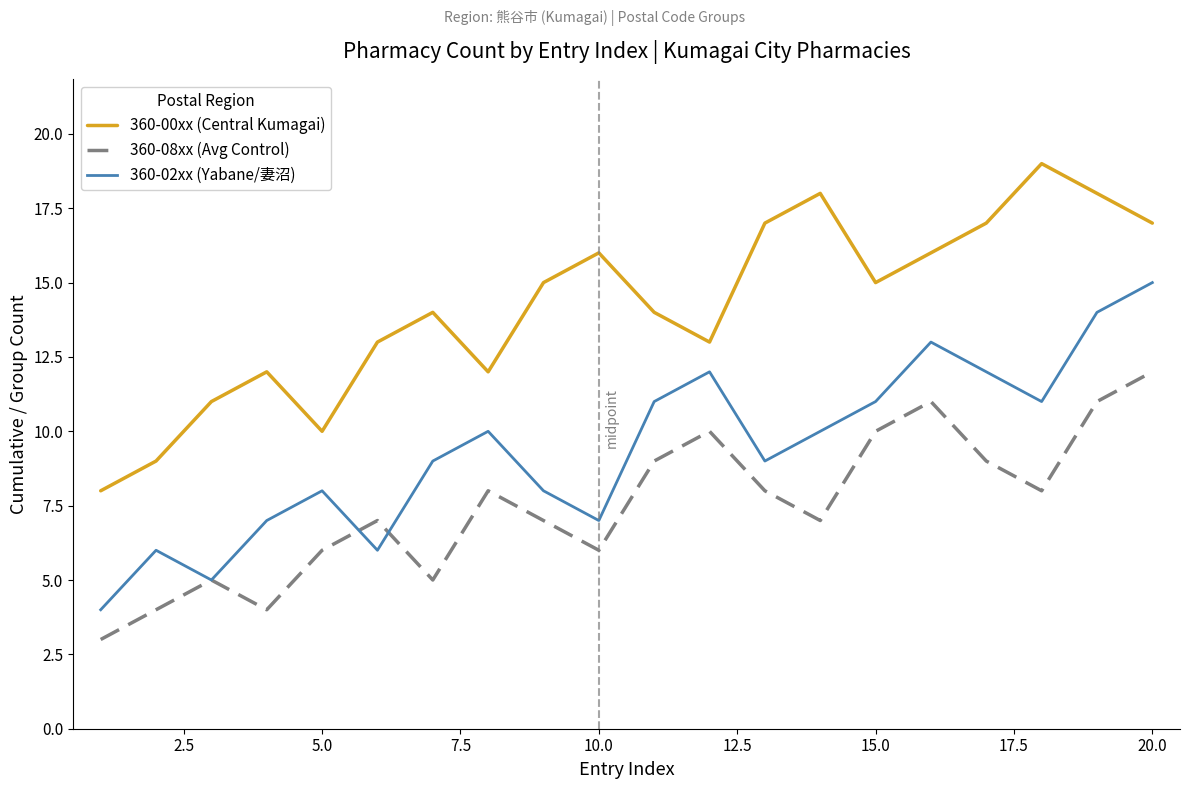

True or false: 360-00xx (Central Kumagai) and 360-08xx (Avg Control) intersect in this chart.

False